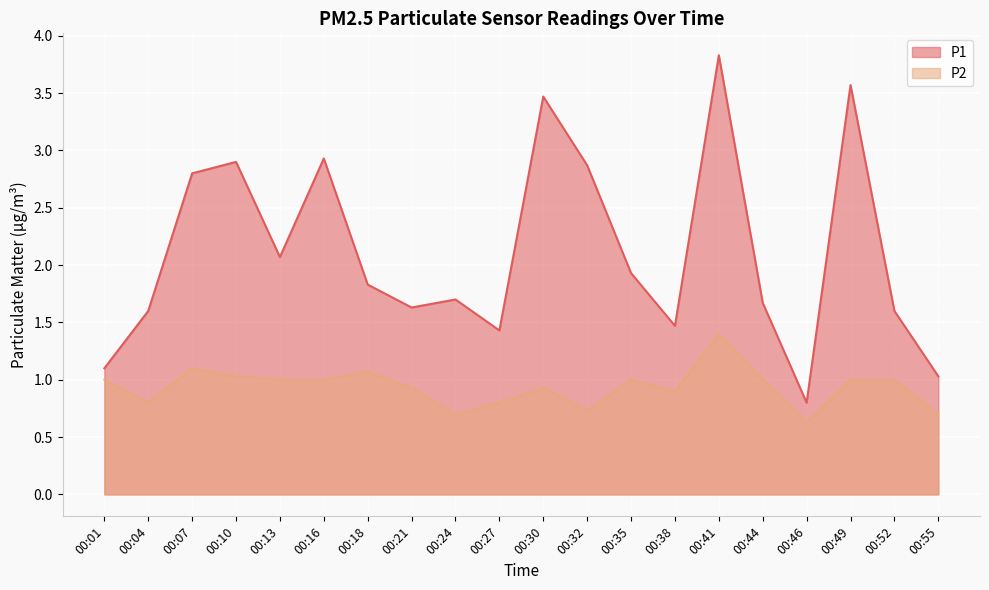

Rank the series by their average value, from highest to lowest.

P1, P2